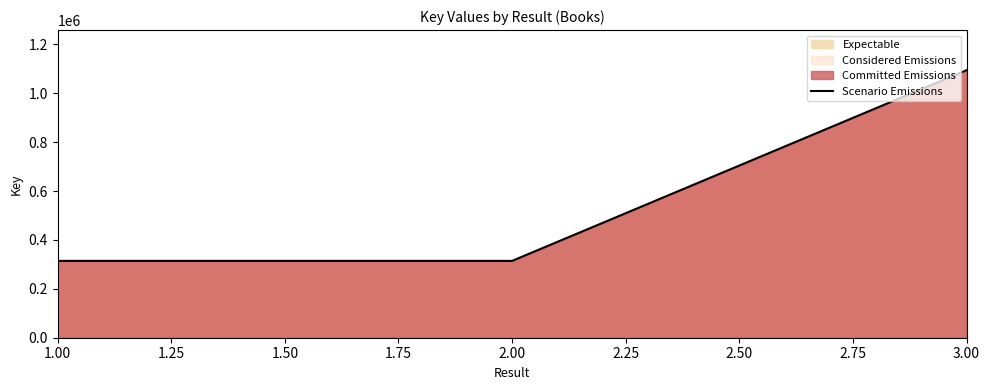

Reading left to right, list all the values displayed in this chart.

314339	314334	1094408